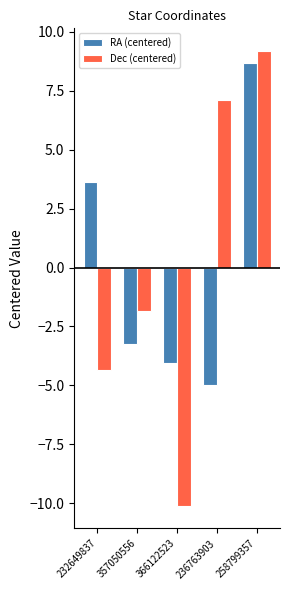

List the series in order of their peak value, highest first.

Dec (centered), RA (centered)